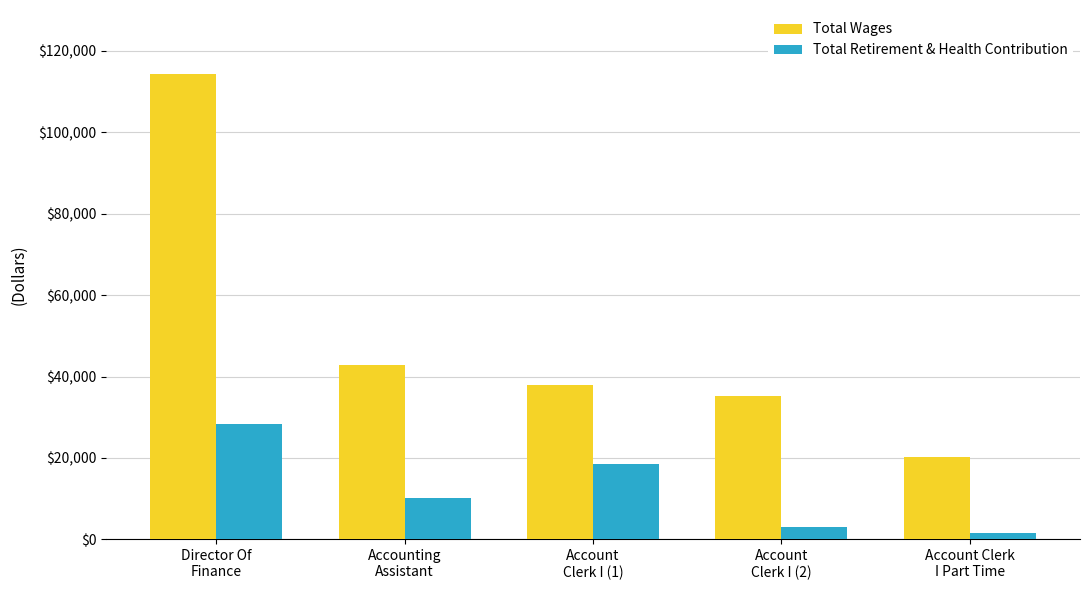

Between Accounting
Assistant and Account
Clerk I (2), which series saw the biggest shift?

Total Wages